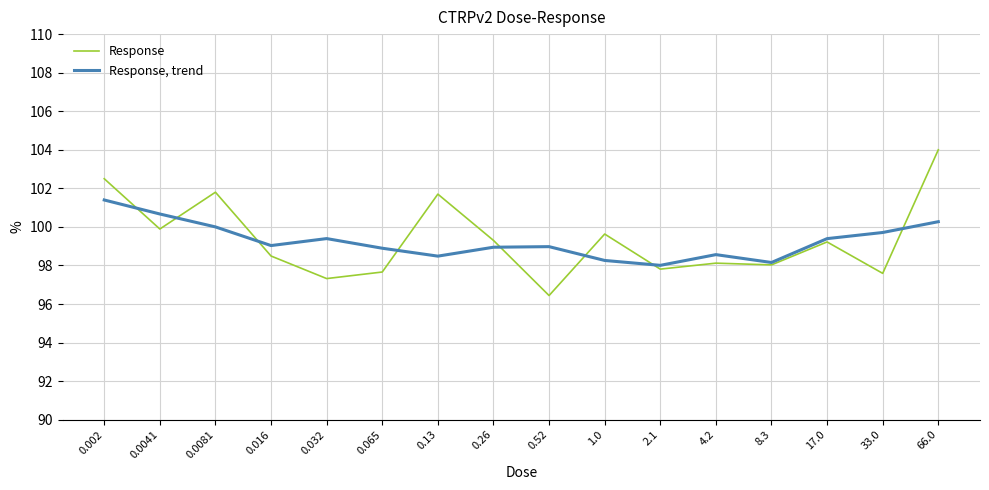

The Response, trend series shows 62.2 at 0.0081. True or false?

False